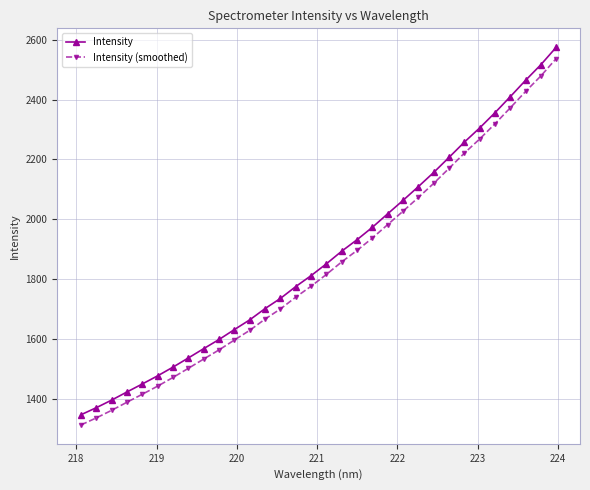

What is the greatest value displayed?

2575.0